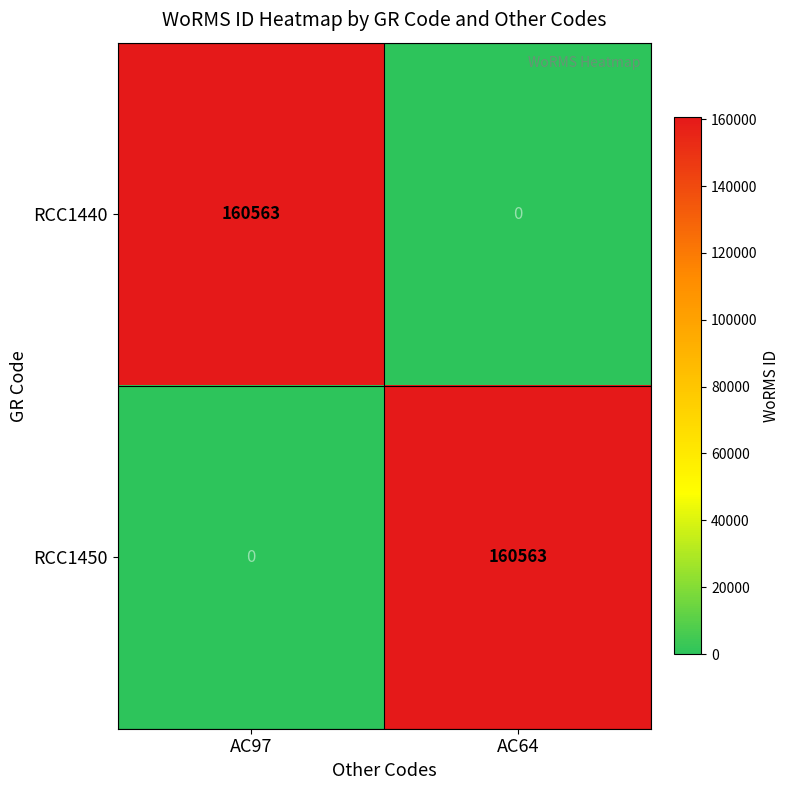

Reading left to right, transcribe all the data shown in this chart.

RCC1440: 160563	0
RCC1450: 0	160563